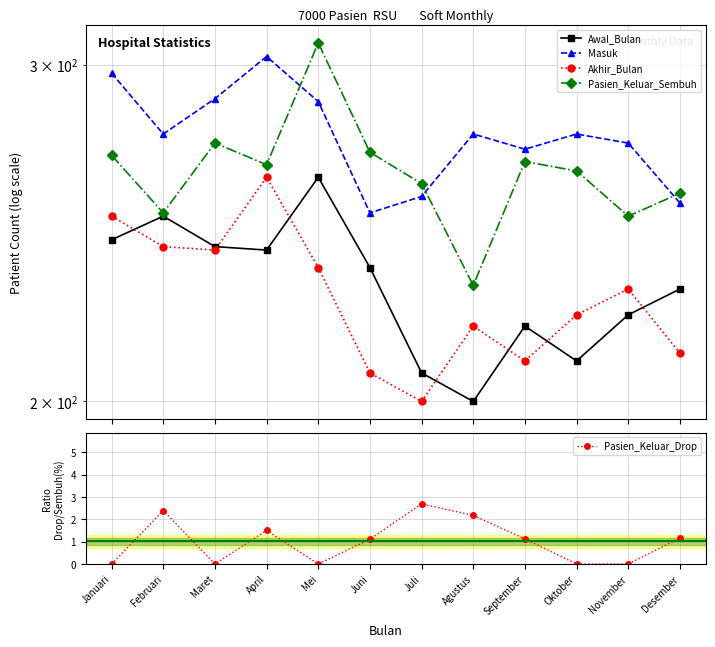

Reading right to left, list all the values displayed in this chart.

Awal_Bulan: 229.0	222.0	210.0	219.0	200.0	207.0	235.0	262.0	240.0	241.0	250.0	243.0
Masuk: 254.0	273.0	276.0	271.0	276.0	256.0	251.0	287.0	303.0	288.0	276.0	297.0
Akhir_Bulan: 212.0	229.0	222.0	210.0	219.0	200.0	207.0	235.0	262.0	240.0	241.0	250.0
Pasien_Keluar_Sembuh: 257.0	250.0	264.0	267.0	230.0	260.0	270.0	308.0	266.0	273.0	251.0	269.0
Pasien_Keluar_Drop: 1.2	0.0	0.0	1.1	2.2	2.7	1.1	0.0	1.5	0.0	2.4	0.0